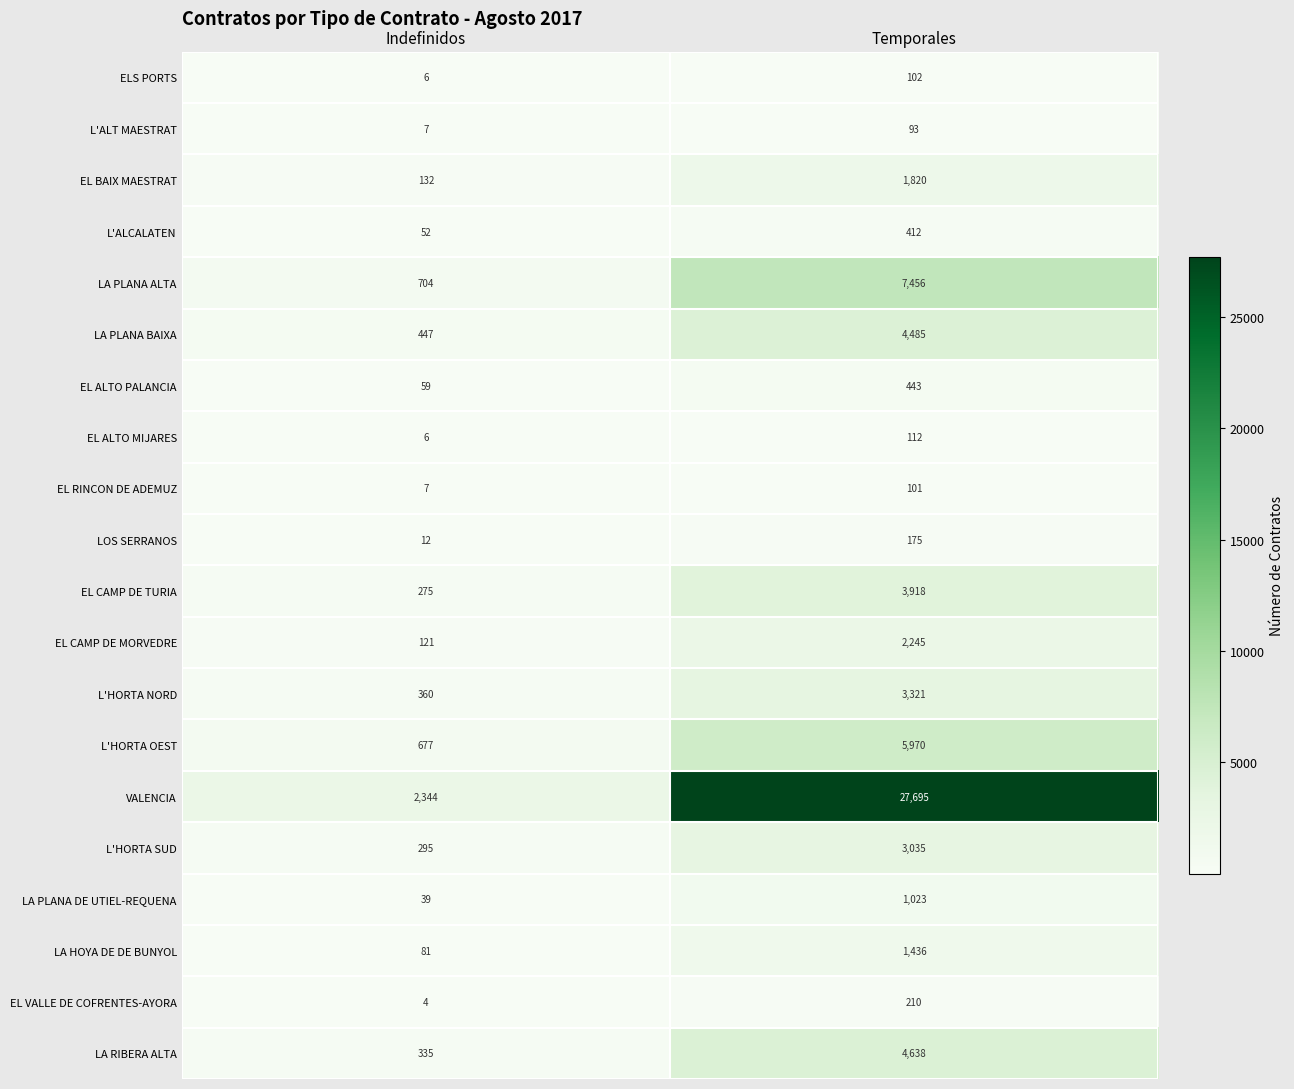

What is the spread (max minus min) of values at Indefinidos?

2340